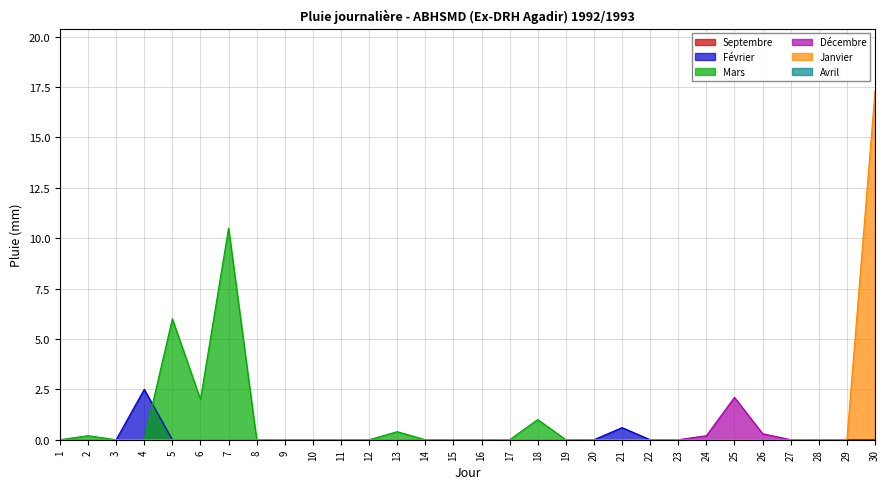

True or false: Décembre has a value of 0.0 at 18.

True